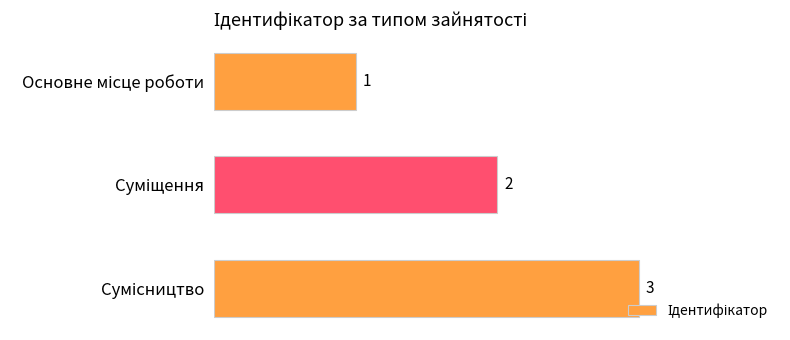

What is the smallest value displayed?

1